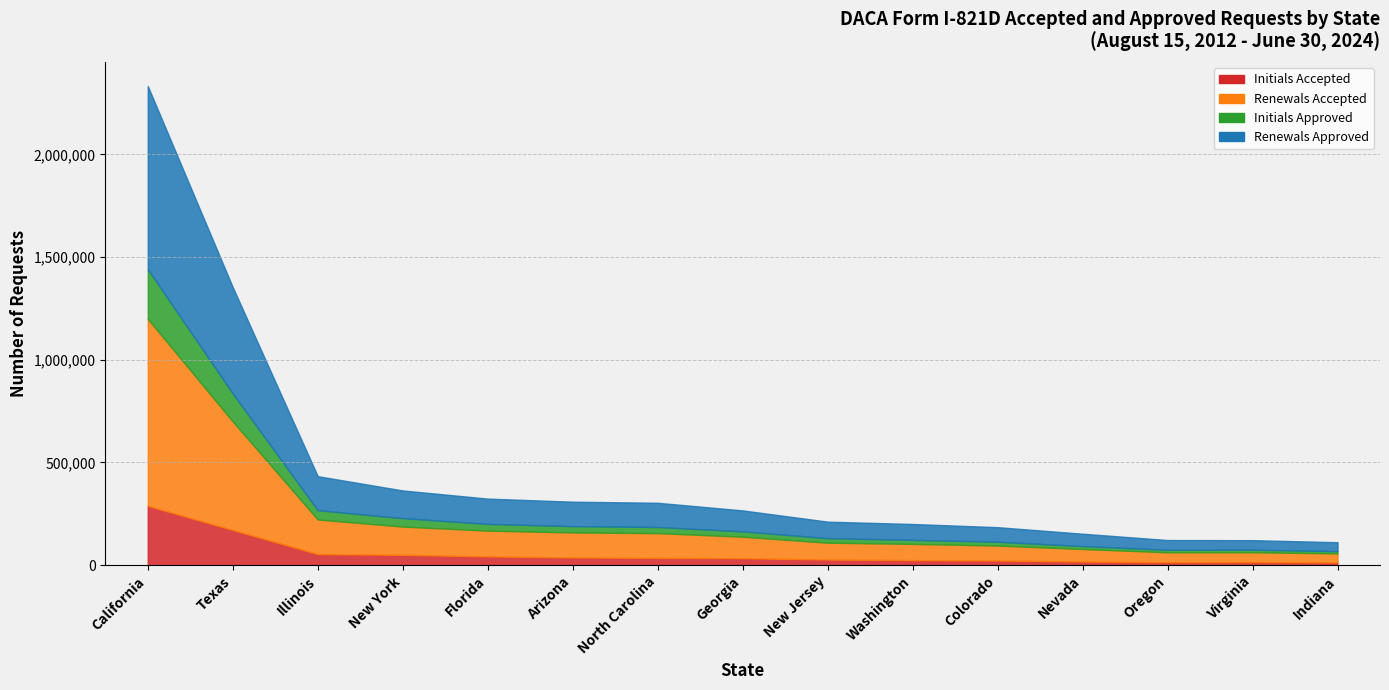

What is the lowest value of the Initials Approved series?

10882